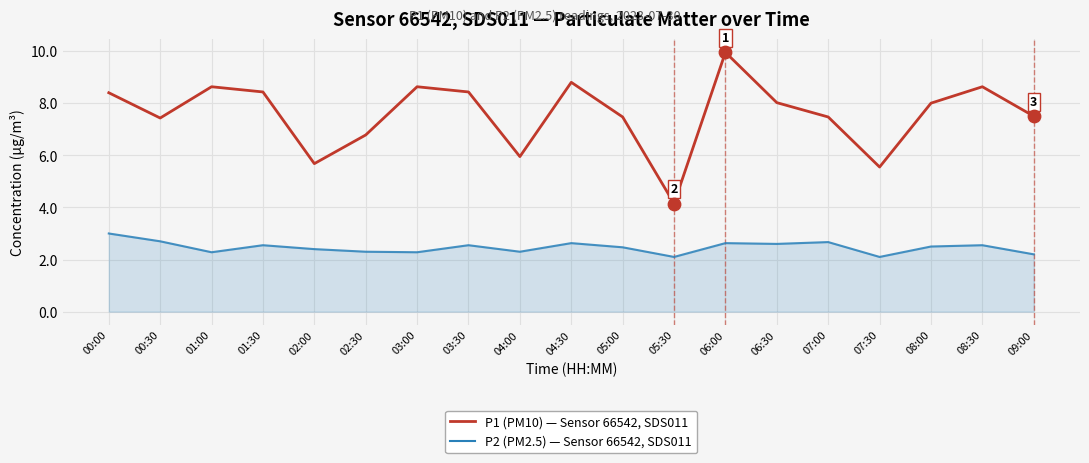

Which series has the widest spread of values?

P1 (PM10) — Sensor 66542, SDS011